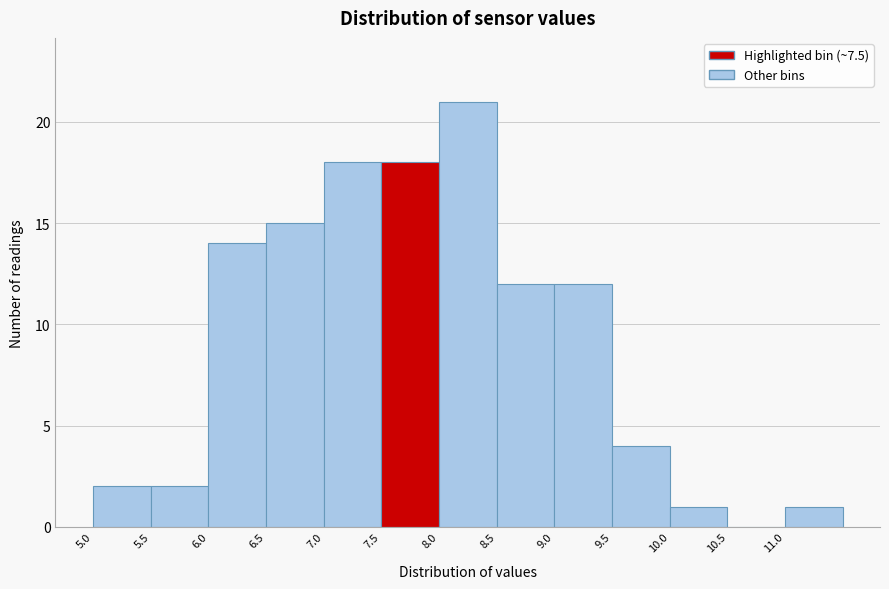

Reading left to right, transcribe this chart: for each bar, give the range it covers on the x-axis and its height. The values are not printed on the chart, so give them approximately, as read against the axis.

5.0 to 5.5: 2
5.5 to 6.0: 2
6.0 to 6.5: 14
6.5 to 7.0: 15
7.0 to 7.5: 18
7.5 to 8.0: 18
8.0 to 8.5: 21
8.5 to 9.0: 12
9.0 to 9.5: 12
9.5 to 10.0: 4
10.0 to 10.5: 1
10.5 to 11.0: 0
11.0 to 11.5: 1